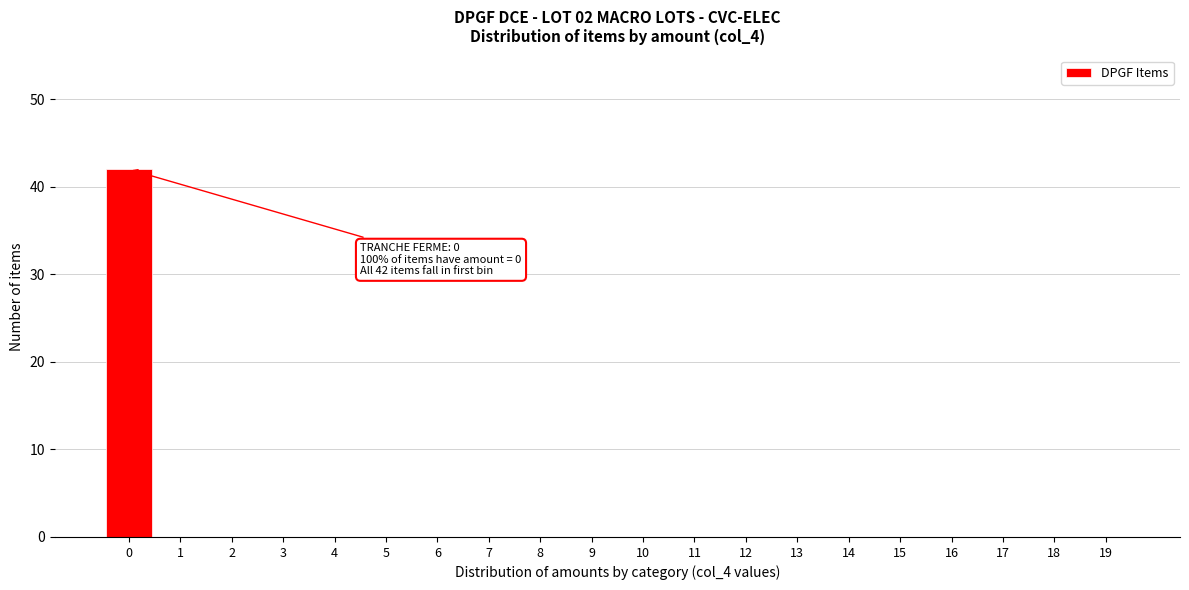

Reading right to left, transcribe all the data shown in this chart.

19=0	18=0	17=0	16=0	15=0	14=0	13=0	12=0	11=0	10=0	9=0	8=0	7=0	6=0	5=0	4=0	3=0	2=0	1=0	0=42